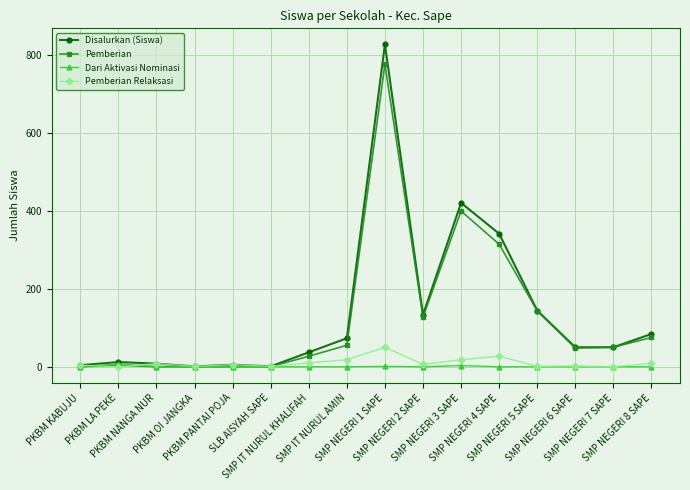

What is the sum of all Disalurkan (Siswa) values?

2189